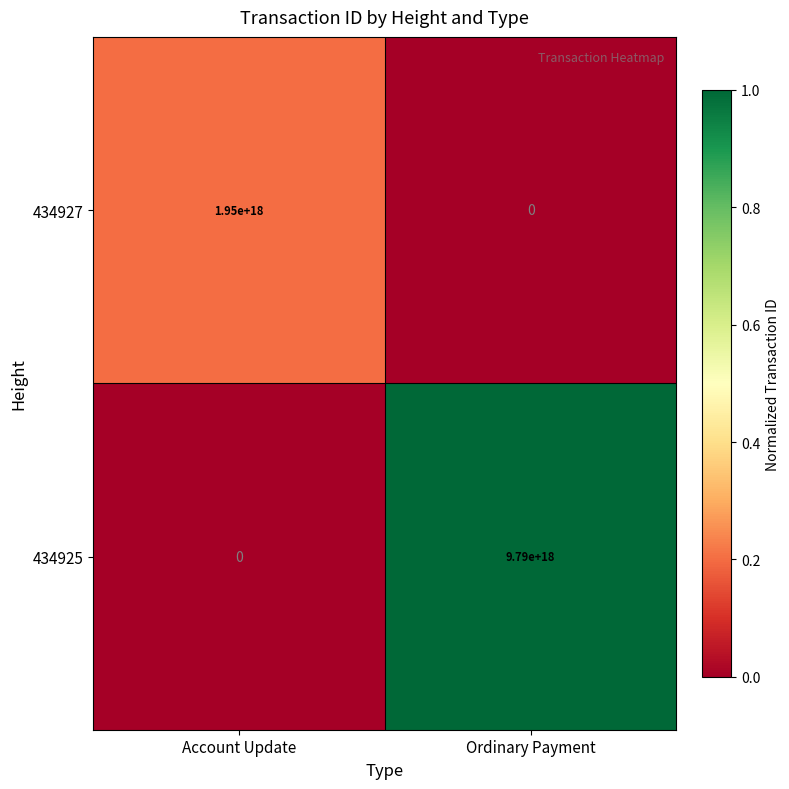

Which series has the largest range (max minus min)?

434925